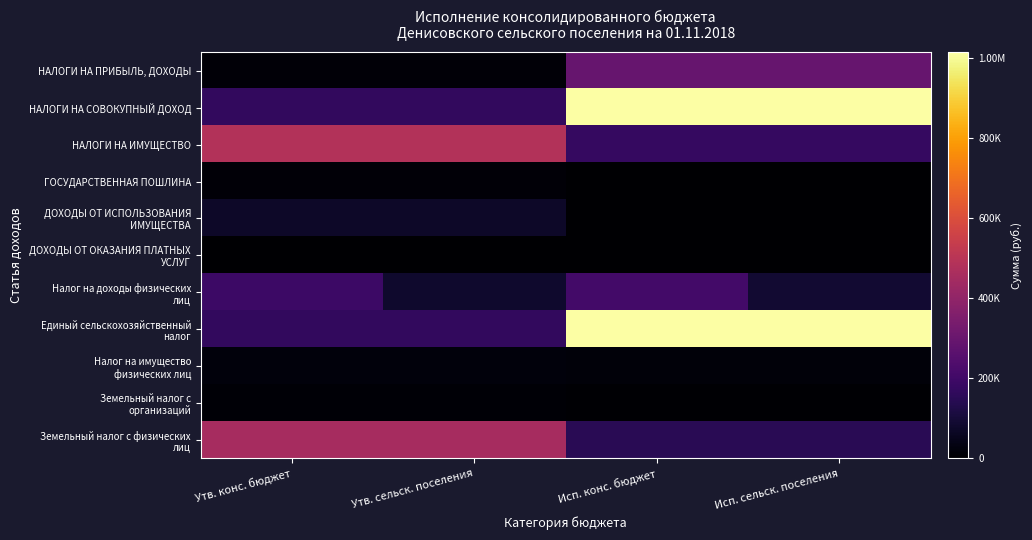

Which series has the largest range (max minus min)?

НАЛОГИ НА СОВОКУПНЫЙ ДОХОД